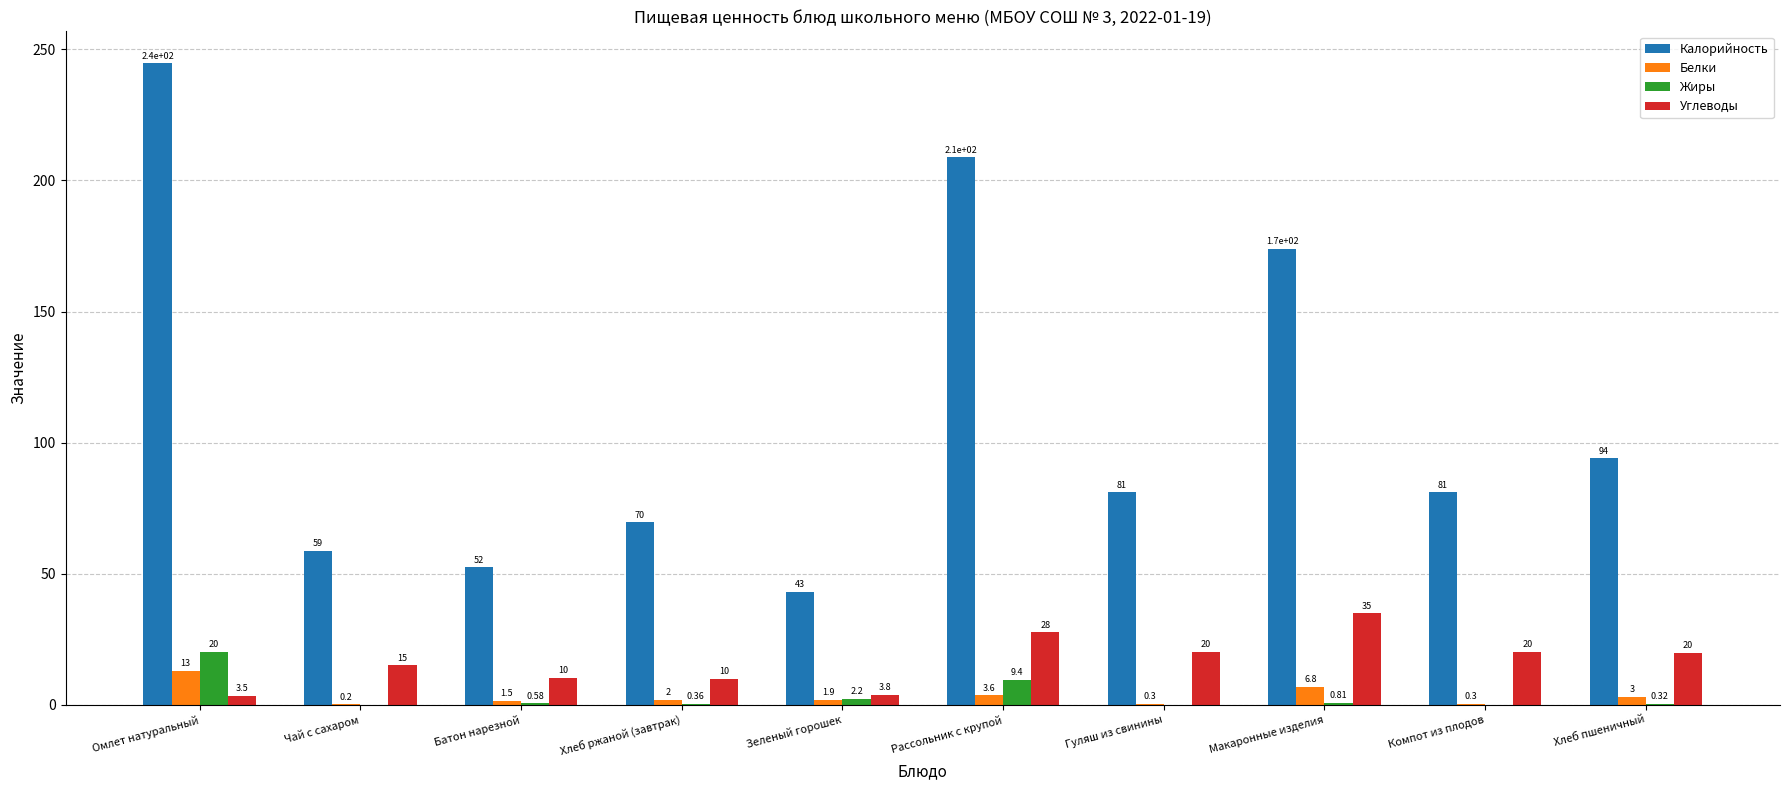

Which category has the highest value across all series?

Омлет натуральный